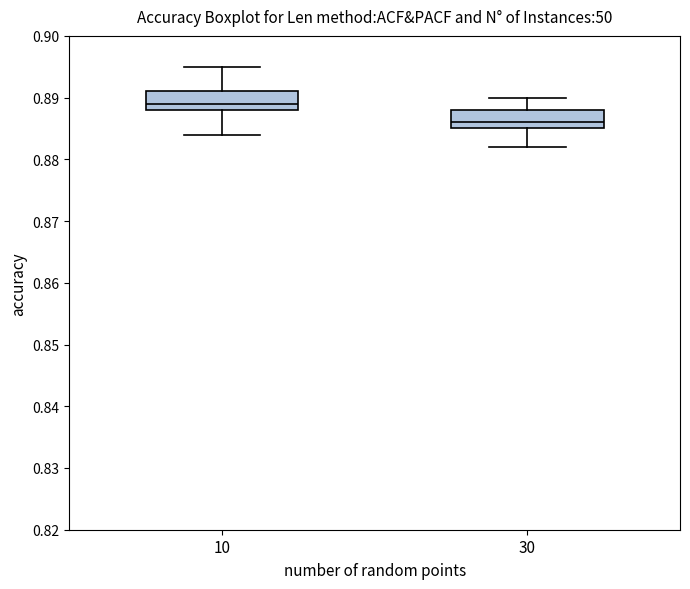

Which box has the lowest median line?

30